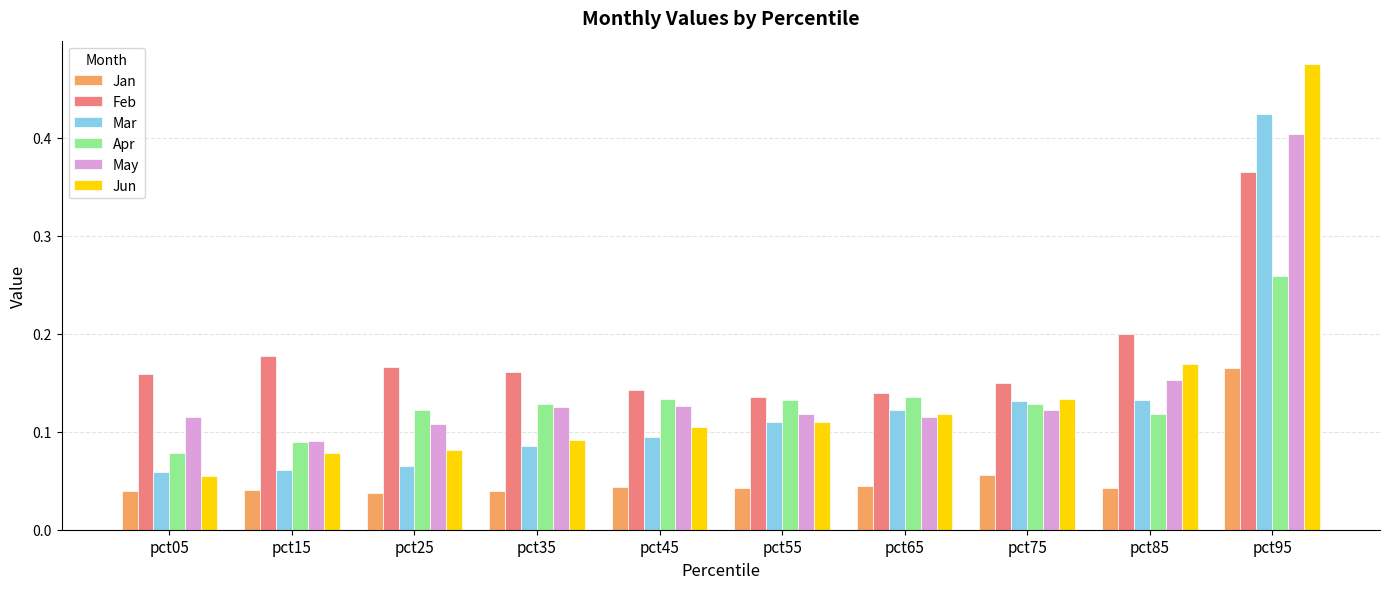

At which category is the sum across all series the highest?

pct95